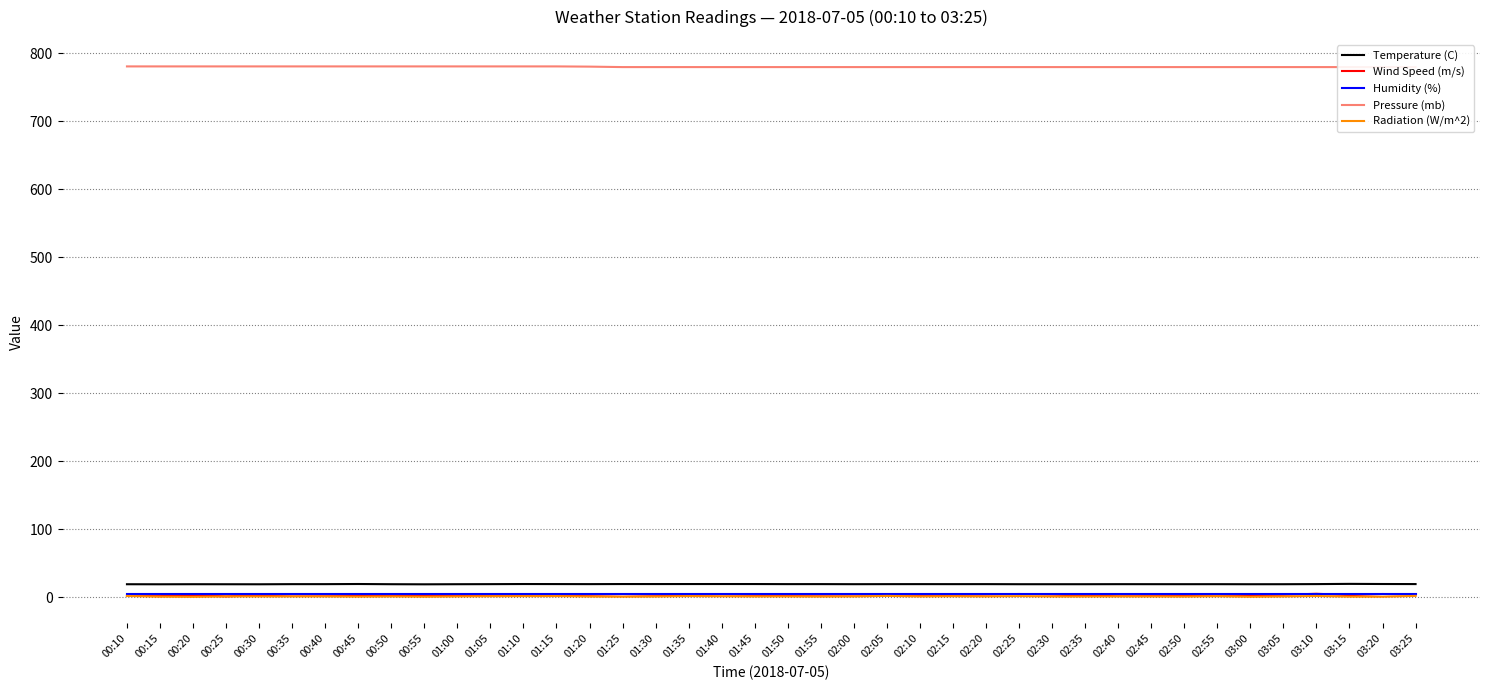

Does the chart display data point markers on the line(s)?

No